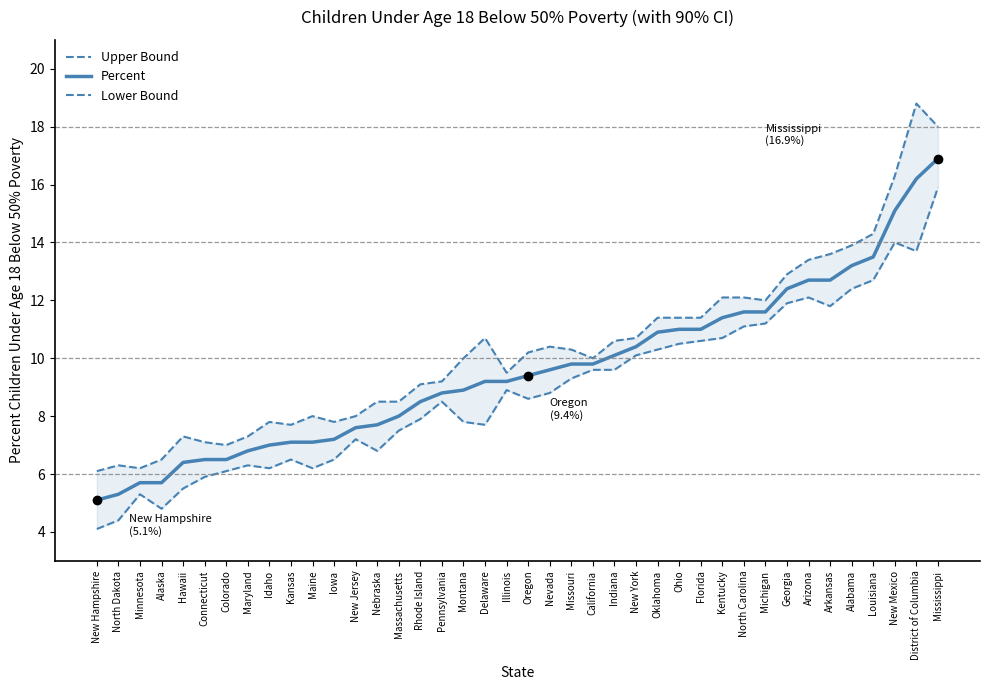

What is the difference between the second highest and minimum values in the Upper Bound series?

11.9